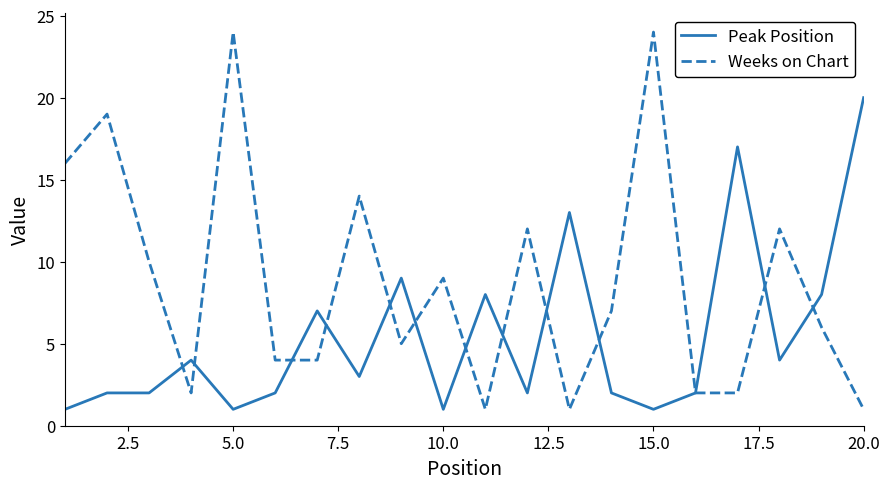

What is the maximum value shown in the chart?

24